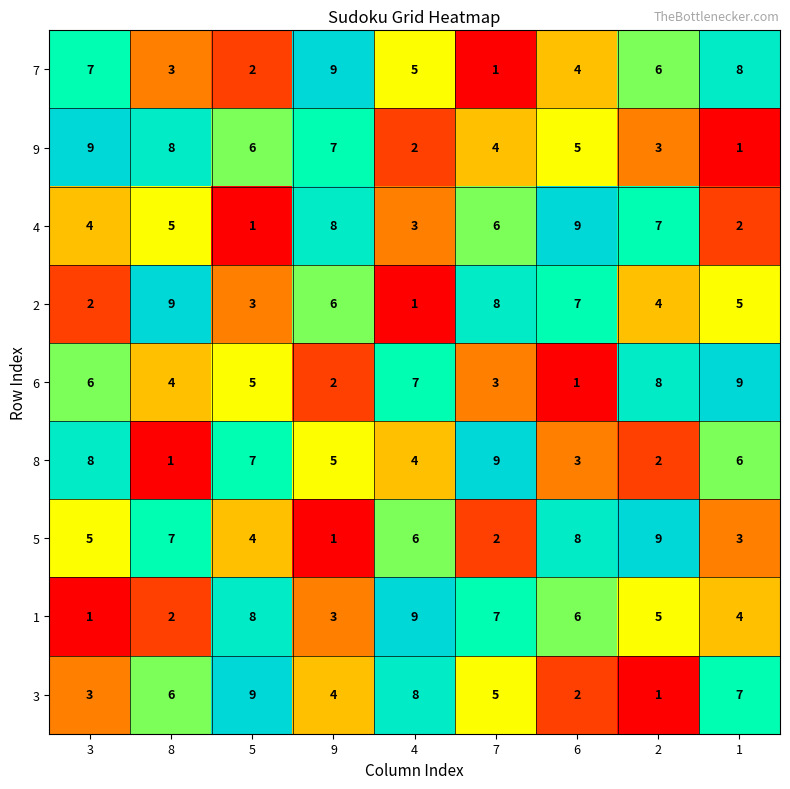

What is the spread (max minus min) of values at 7?

8